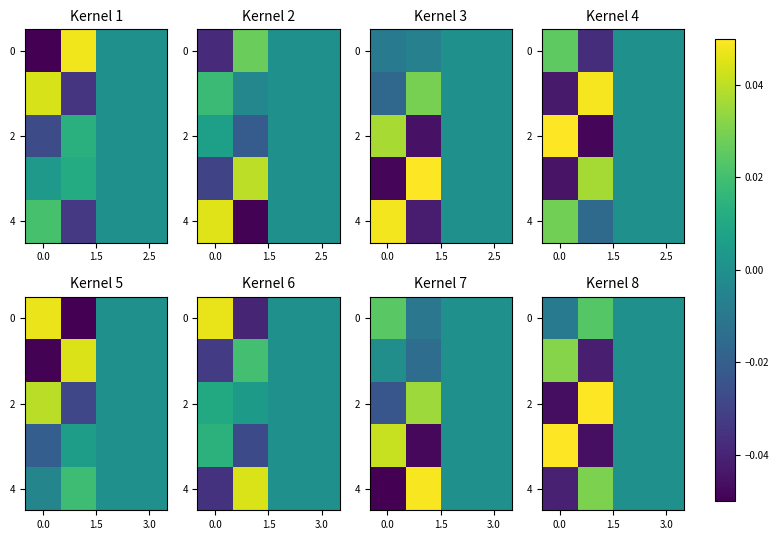

How many distinct data groups are displayed?

5